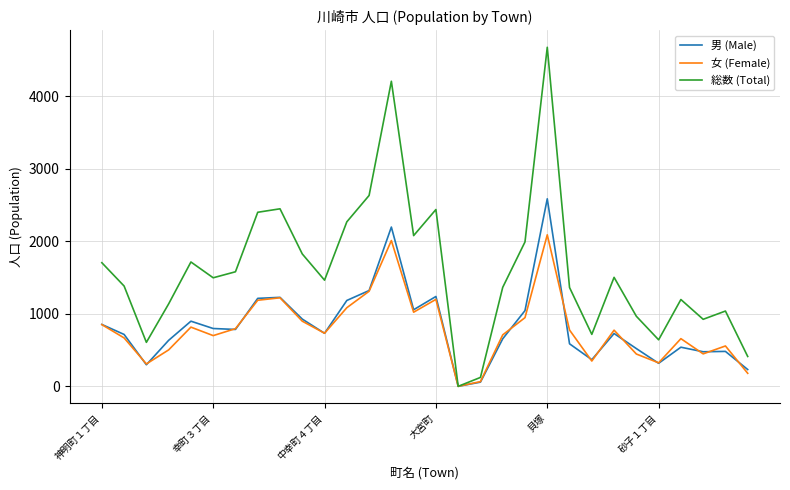

Which series has the largest total across all categories?

総数 (Total)